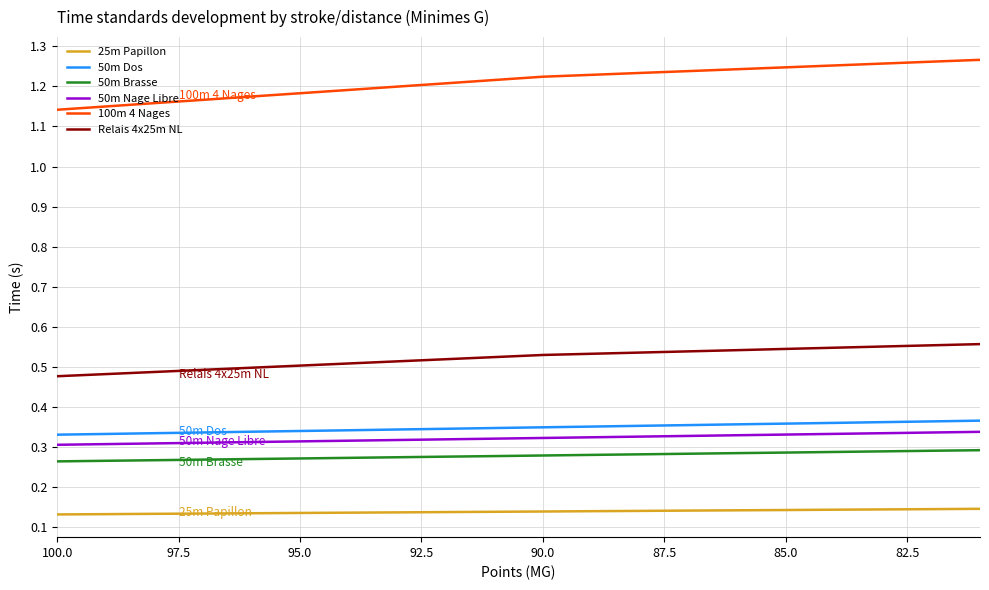

List the series in order of their peak value, lowest first.

25m Papillon, 50m Brasse, 50m Nage Libre, 50m Dos, Relais 4x25m NL, 100m 4 Nages